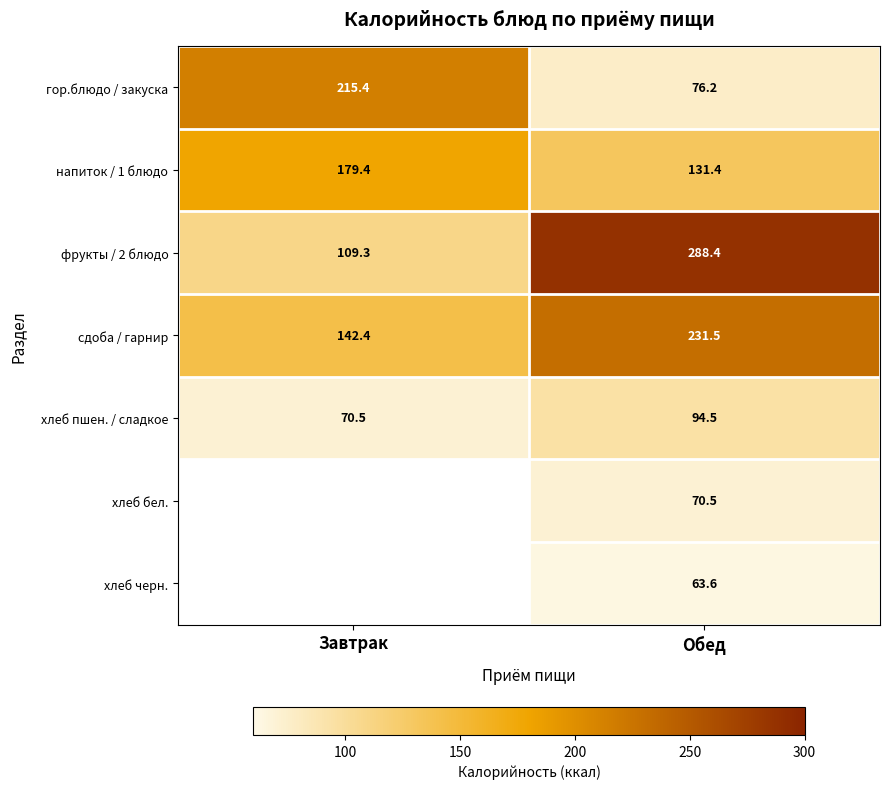

List the labels in order of гор.блюдо / закуска value, largest first.

Завтрак, Обед